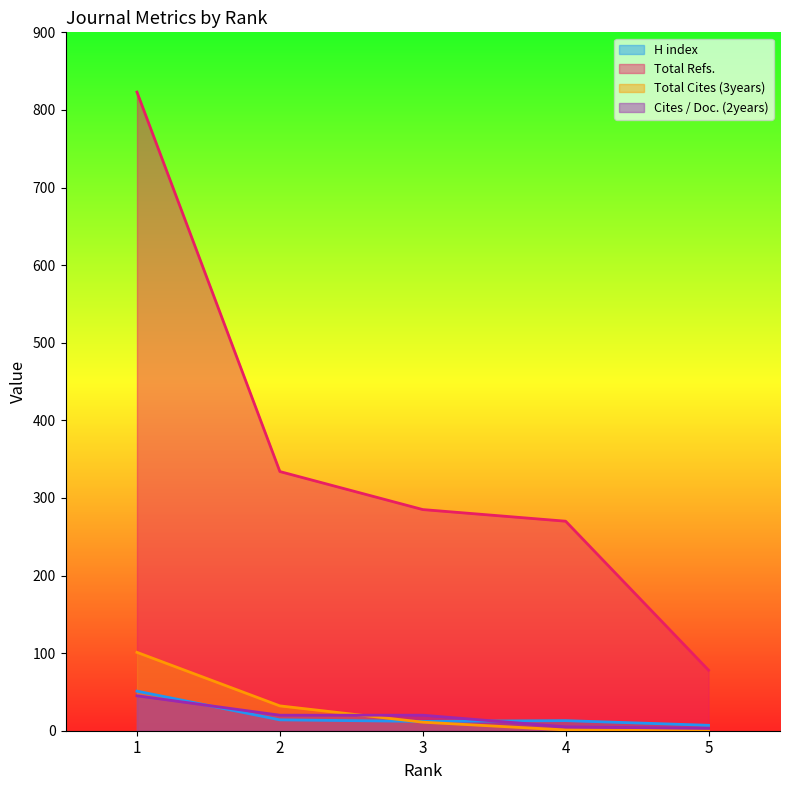

What is the sum of all Total Cites (3years) values?

145